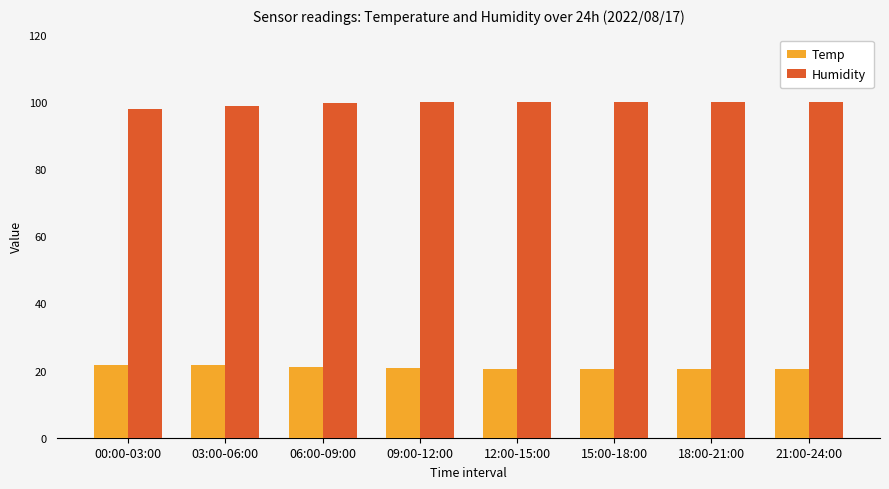

The value of Humidity at 15:00-18:00 is 99.9. True or false?

True